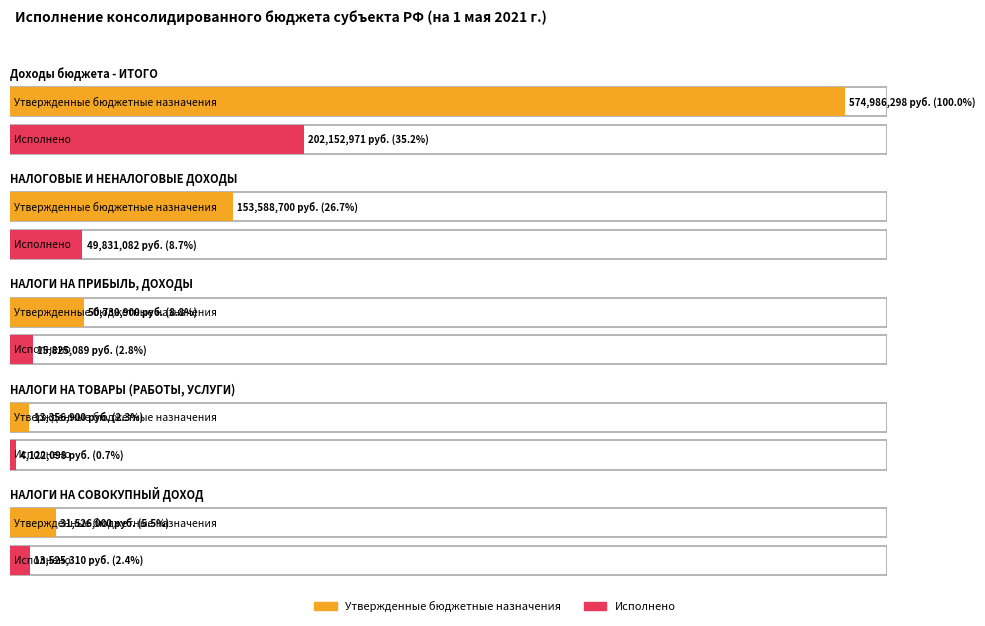

Rank the series at НАЛОГОВЫЕ И НЕНАЛОГОВЫЕ ДОХОДЫ from lowest to highest value.

Исполнено, Утвержденные бюджетные назначения